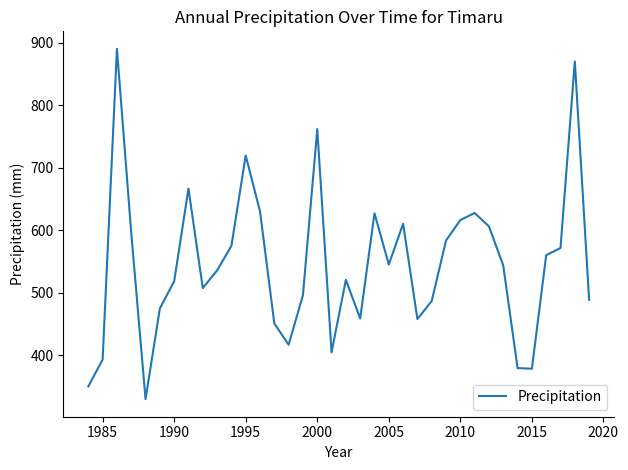

What is the minimum value shown in the chart?

329.8